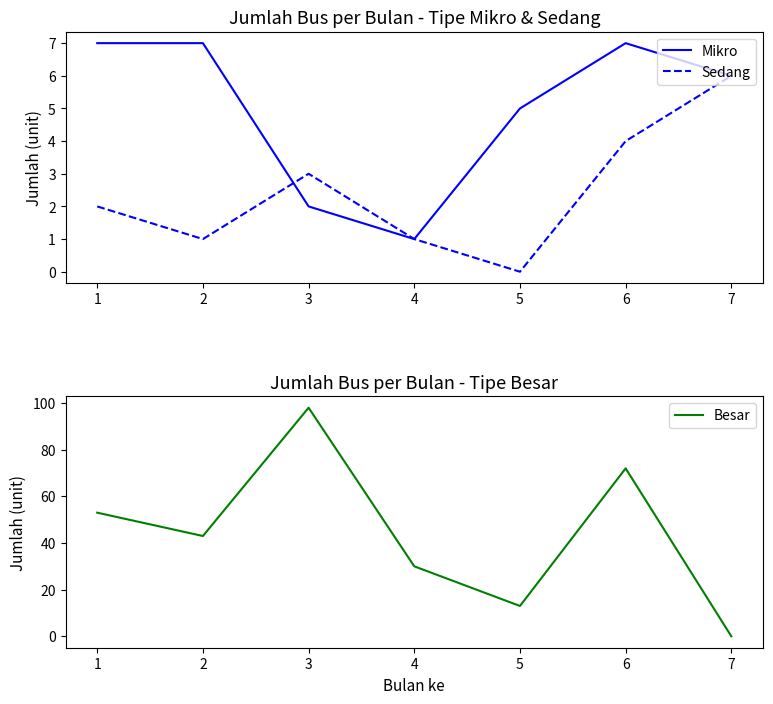

What is the value of the Mikro point at the 4th from the left?

1